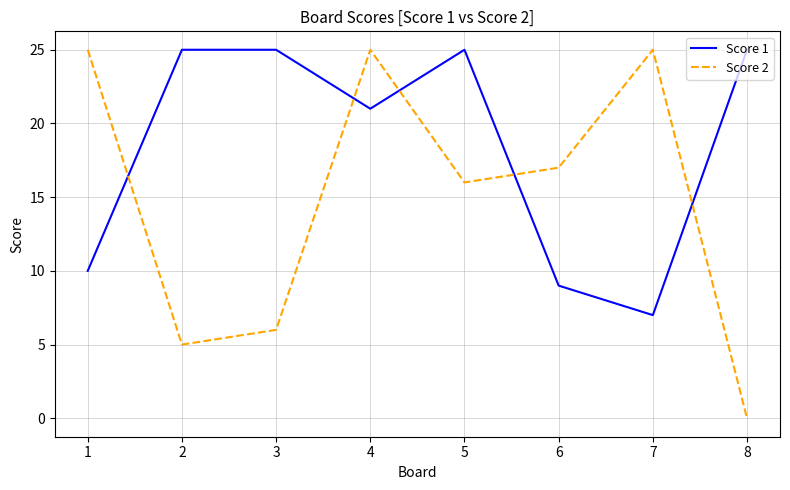

Where is the first local minimum for Score 1?

4